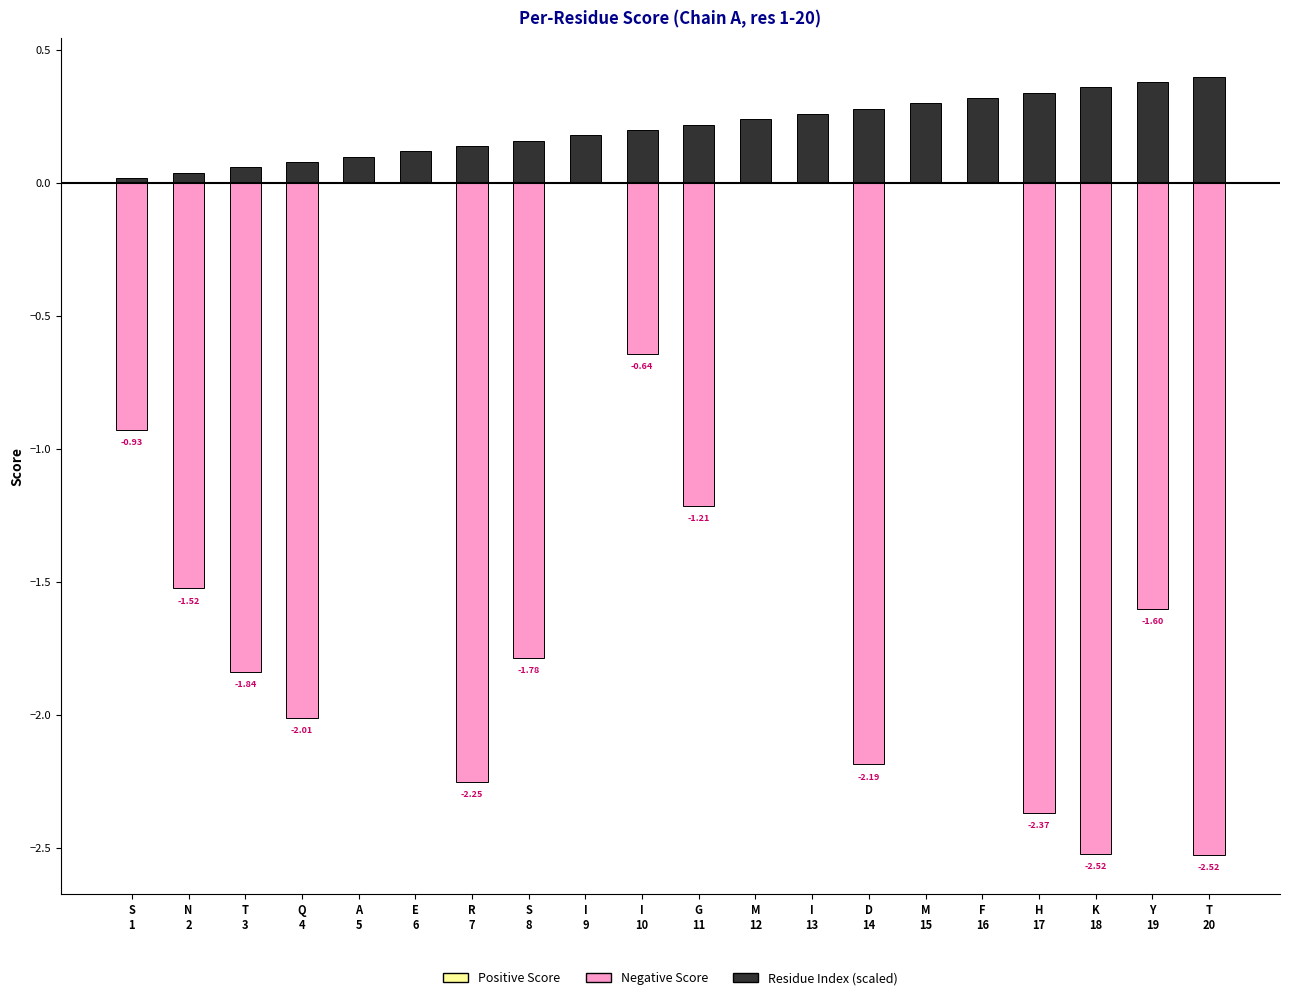

Between D
14 and Y
19, which series saw the biggest shift?

Negative Score